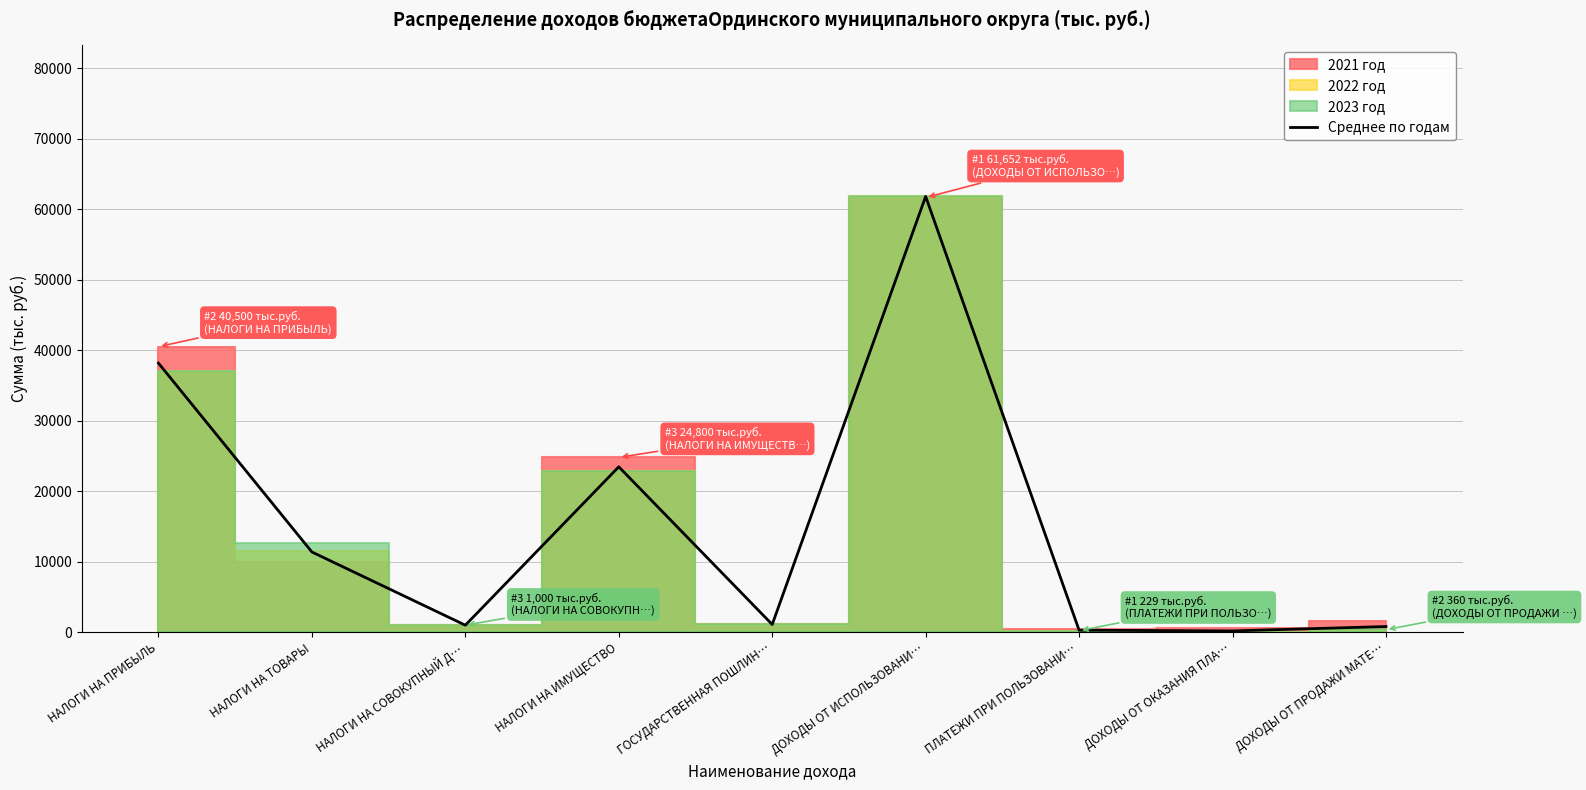

What position from the left is НАЛОГИ НА СОВОКУПНЫЙ Д…?

3